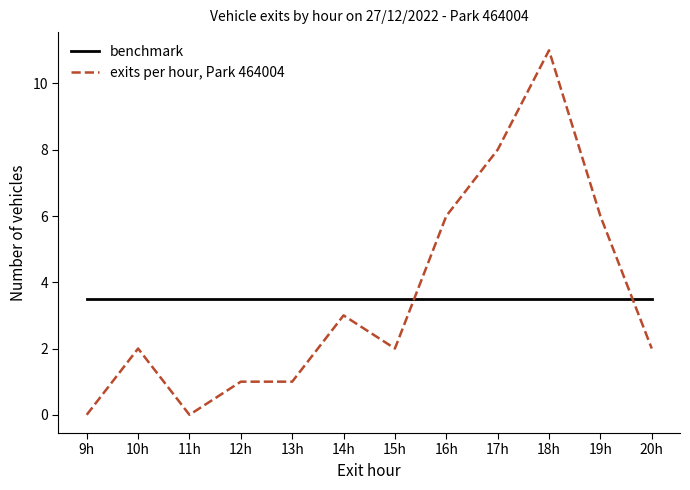

What is the approximate value of benchmark at 12h?

3.5